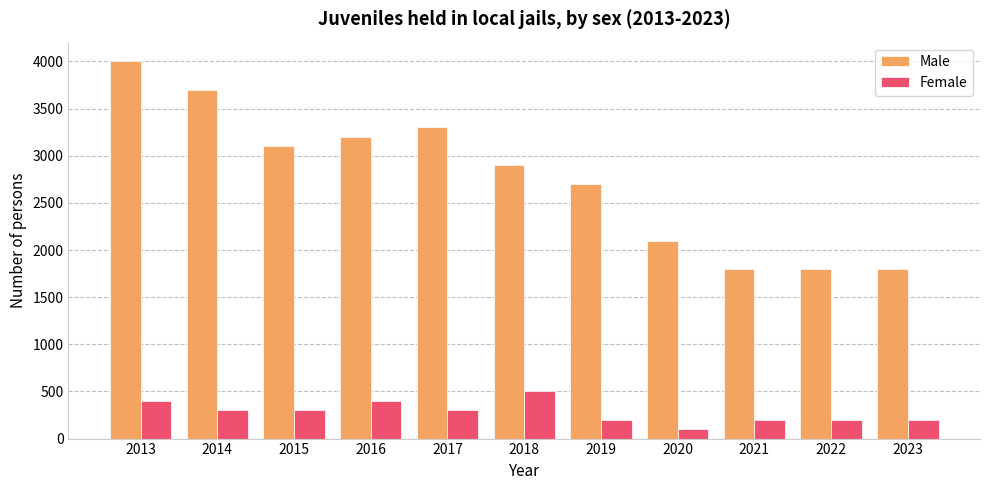

Which series has the largest total across all categories?

Male